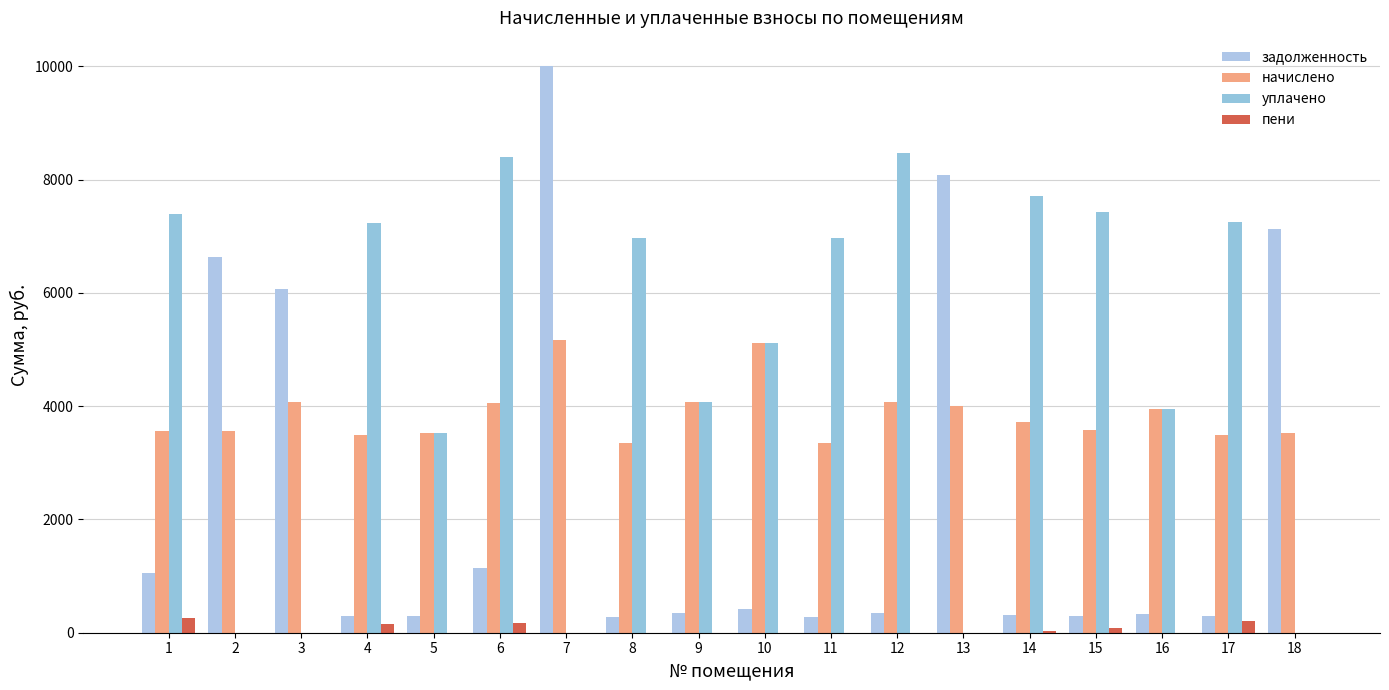

Does the chart contain stacked bars?

No